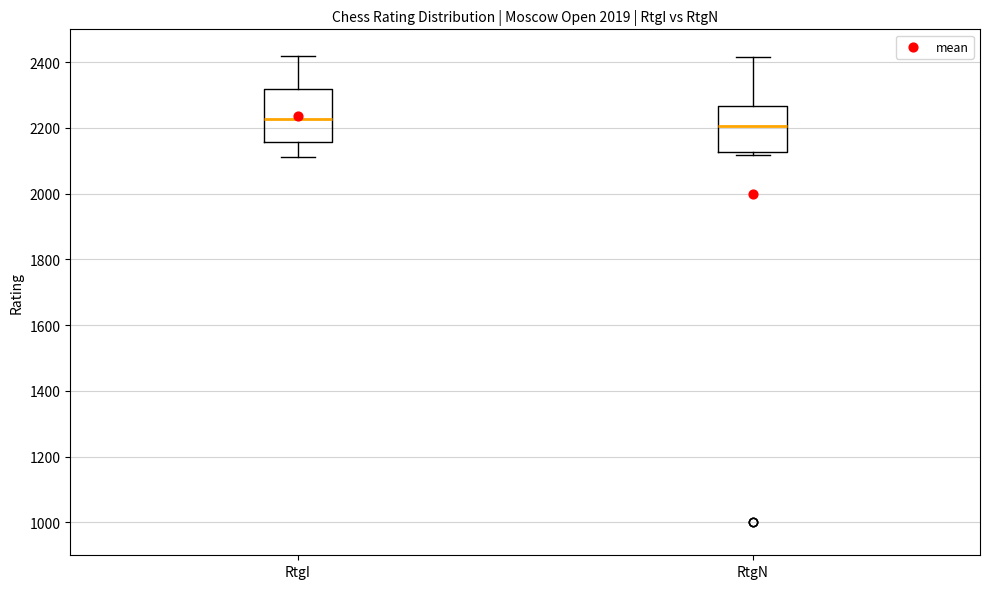

Reading left to right, read every box against the y-axis: the position of its median line, the range the box covers, and the ends of its whiskers. The values are not printed on the chart, so give them approximately, as read against the axis.

RtgI: median 2220, box 2160 to 2320, whiskers 2120 to 2420
RtgN: median 2200, box 2120 to 2260, whiskers 2120 (just below the box's lower edge) to 2420